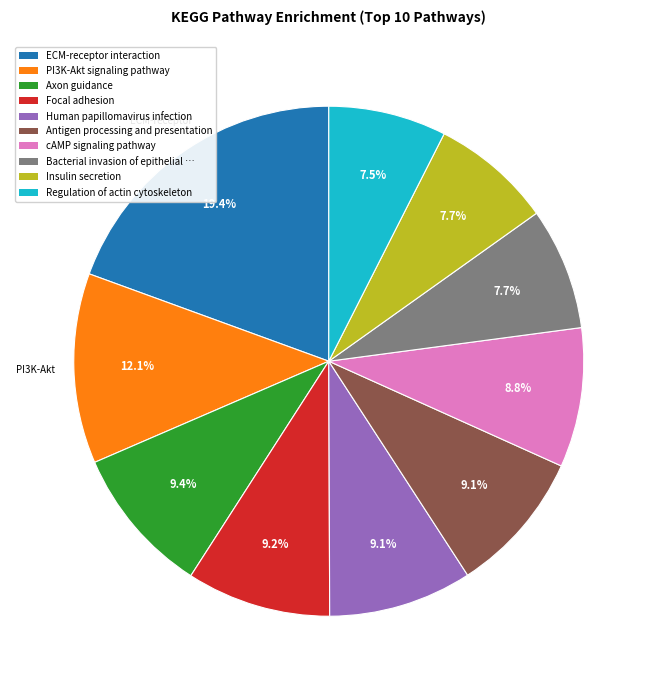

Is there any slice that represents more than half of the pie?

No